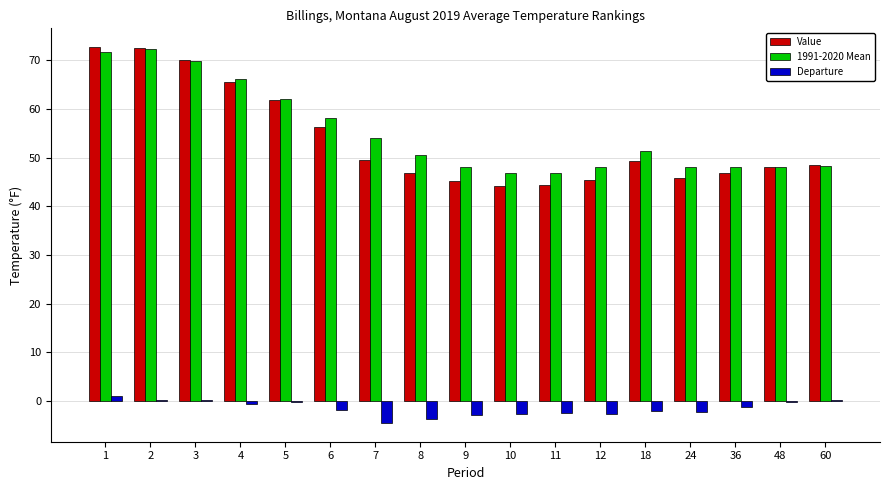

Is the value of Departure at 4 greater than the value of Value at 4?

No